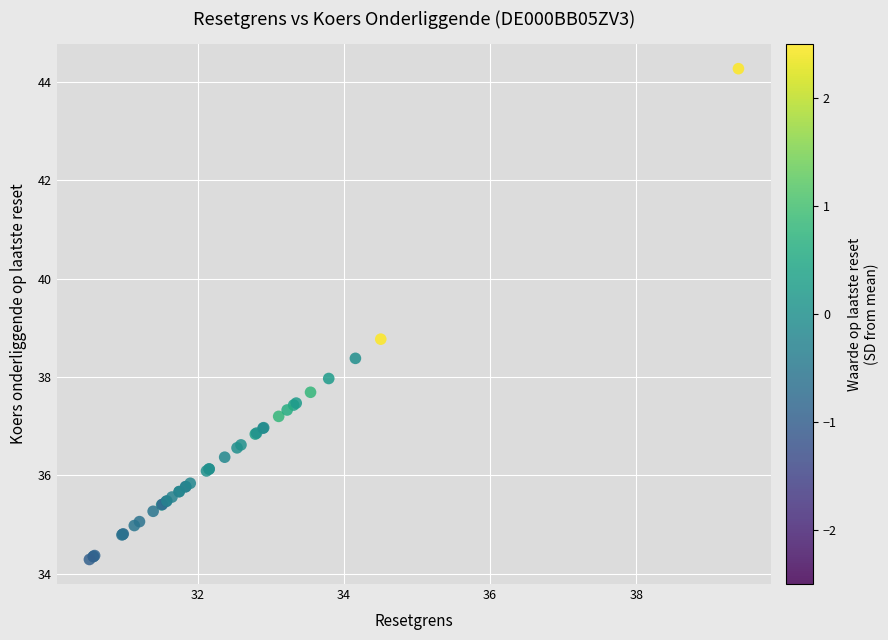

What Y value in the scatter plot is closest to 39?

38.8